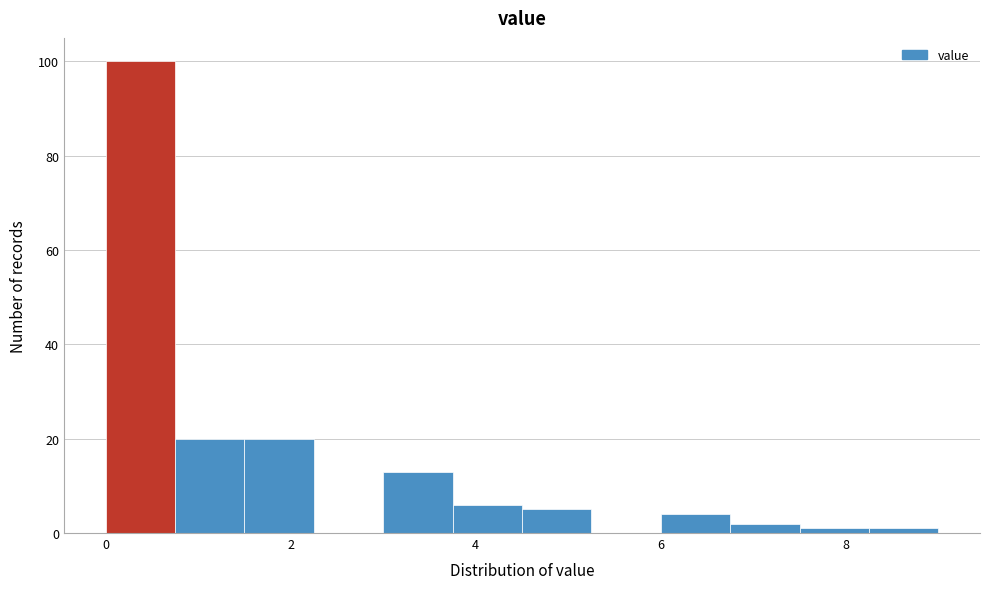

Read against the x-axis, roughly where is the centre of the tallest bar?

0.4